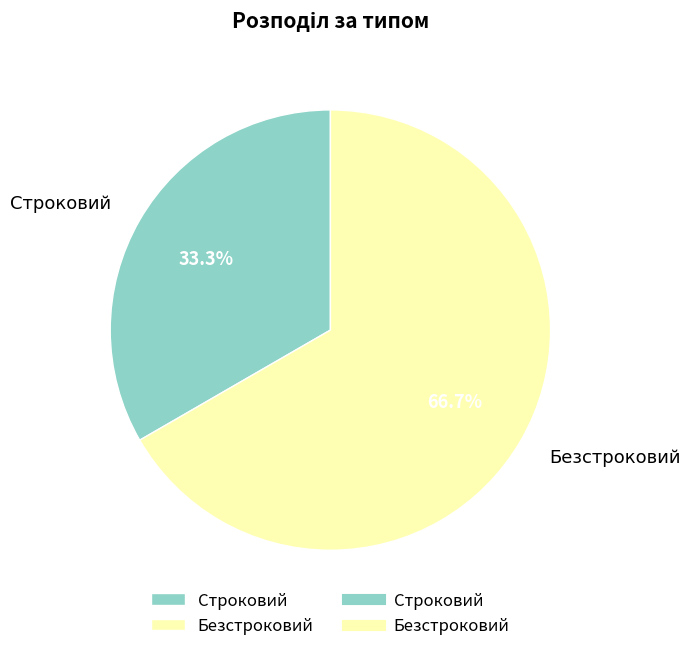

How many slices are in this pie chart?

2